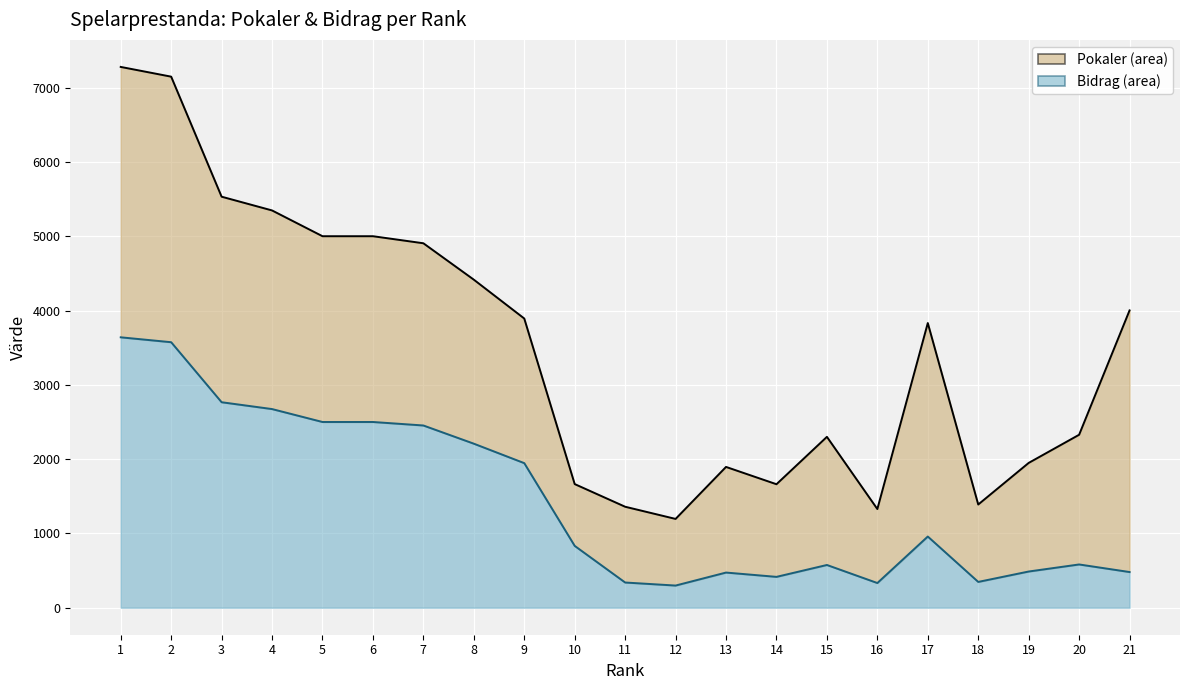

What is the sum of the Bidrag values at 14 and 16?

747